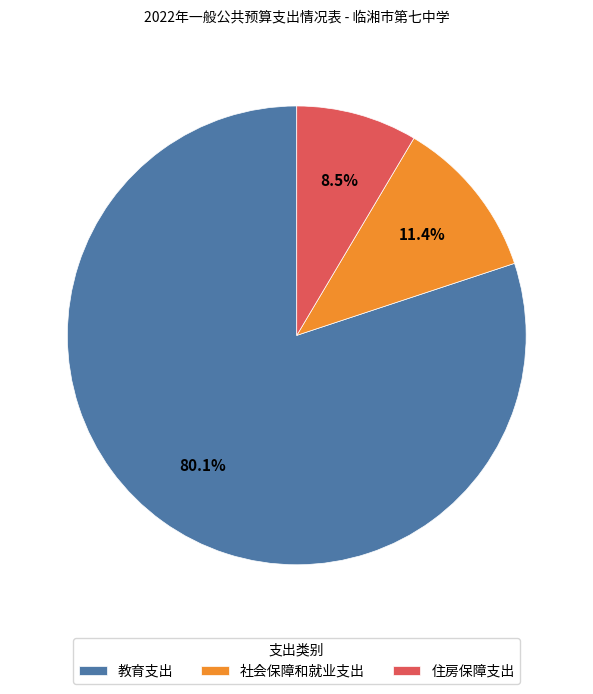

Does 住房保障支出 represent more than half of the total?

No